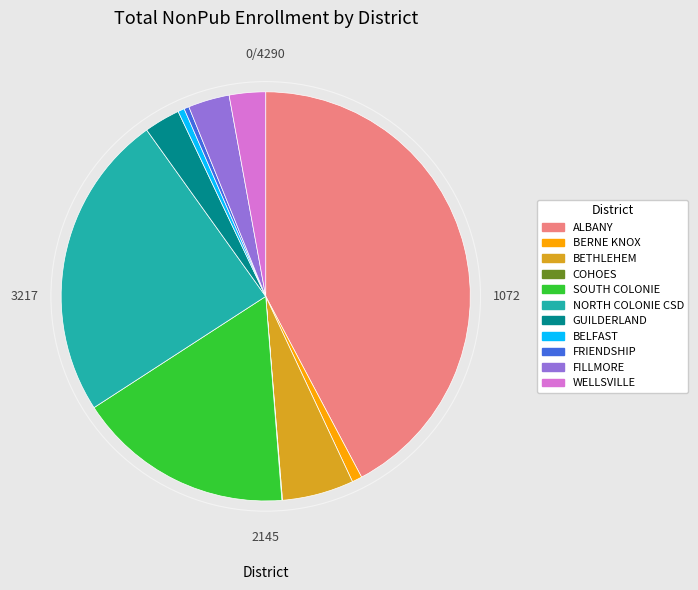

True or false: WELLSVILLE accounts for 3% of the total.

True